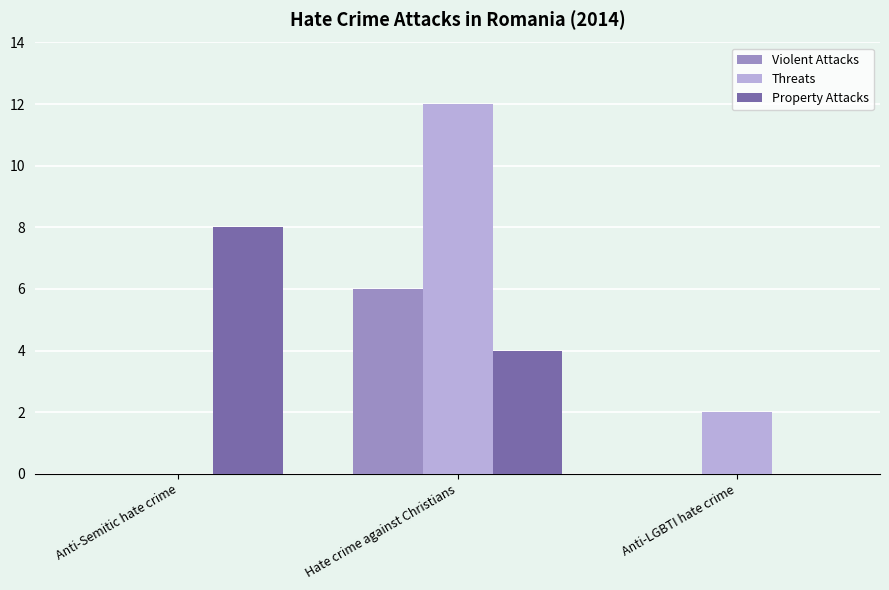

Which series changed the most between Hate crime against Christians and Anti-LGBTI hate crime?

Threats